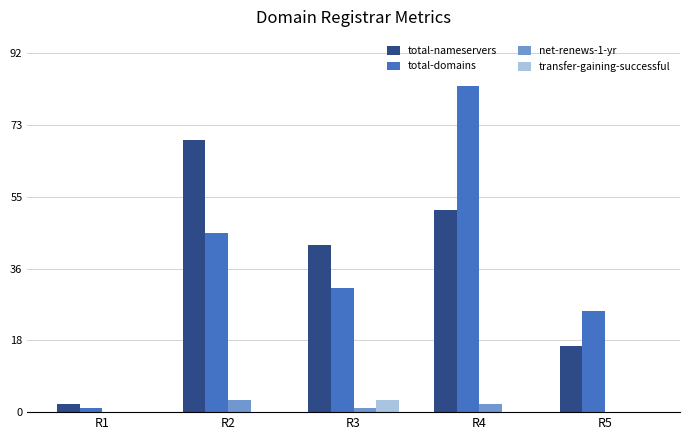

Which series has the largest total across all categories?

total-domains